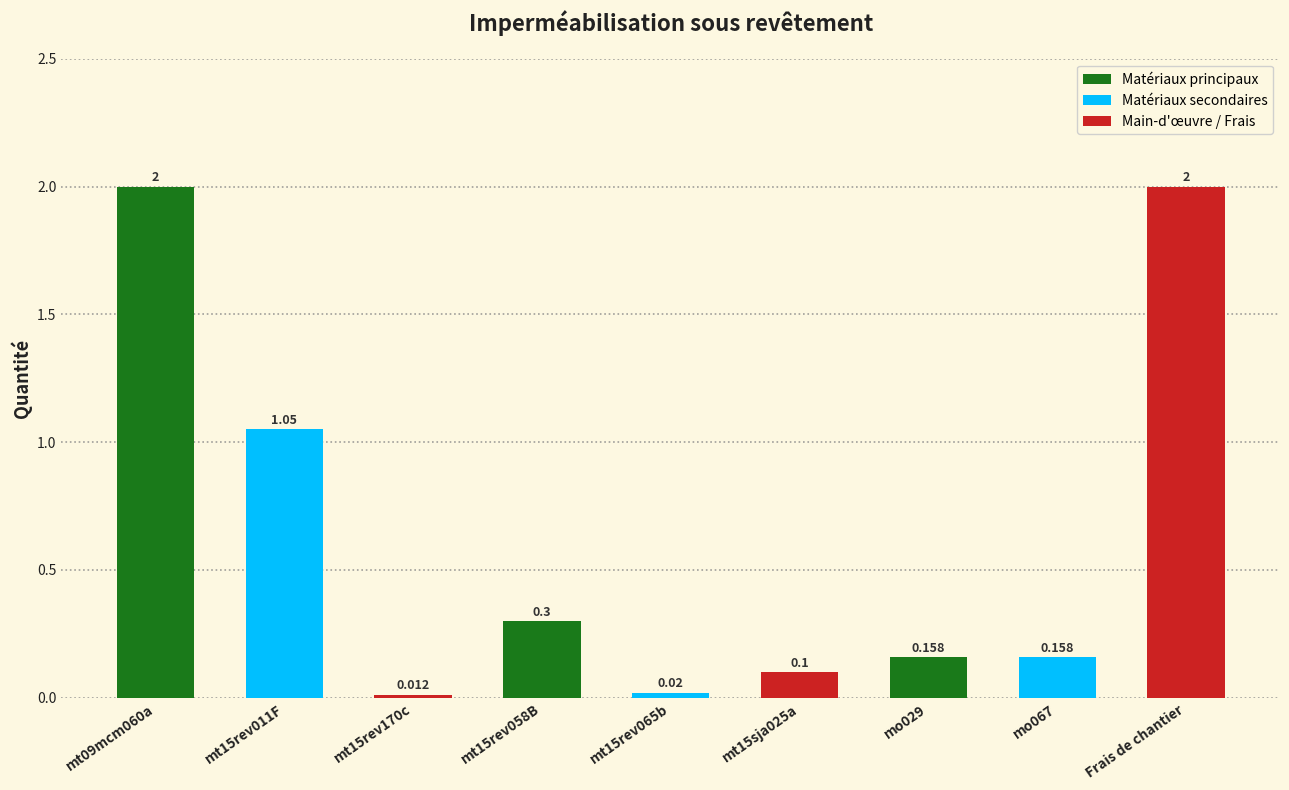

Between Frais de chantier and mt15rev011F, which is larger?

Frais de chantier